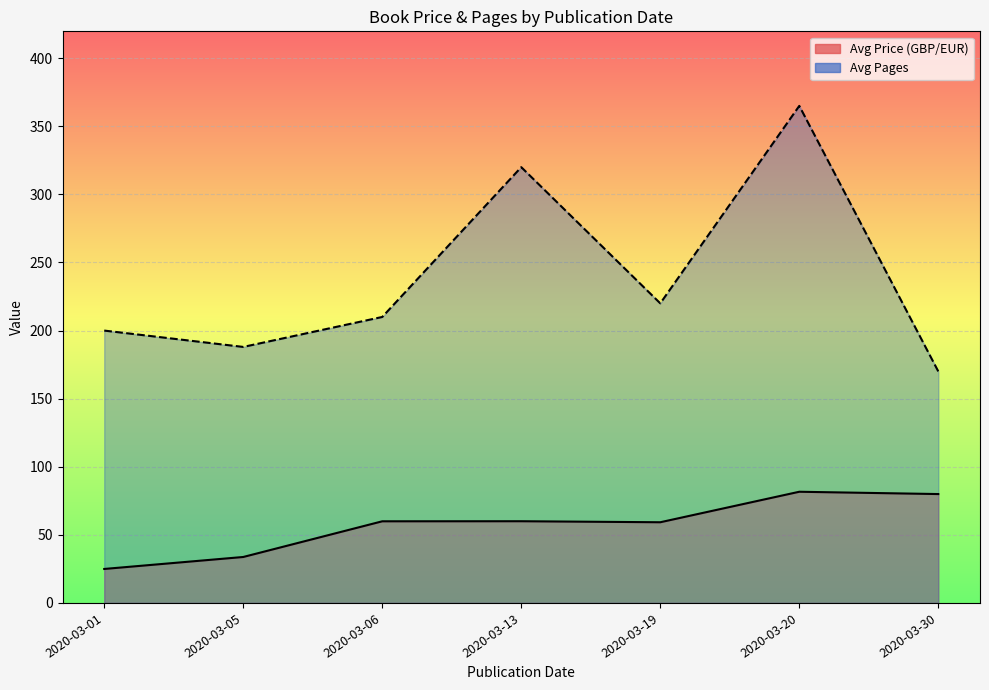

Between 2020-03-05 and 2020-03-06, which series saw the biggest shift?

Avg Pages